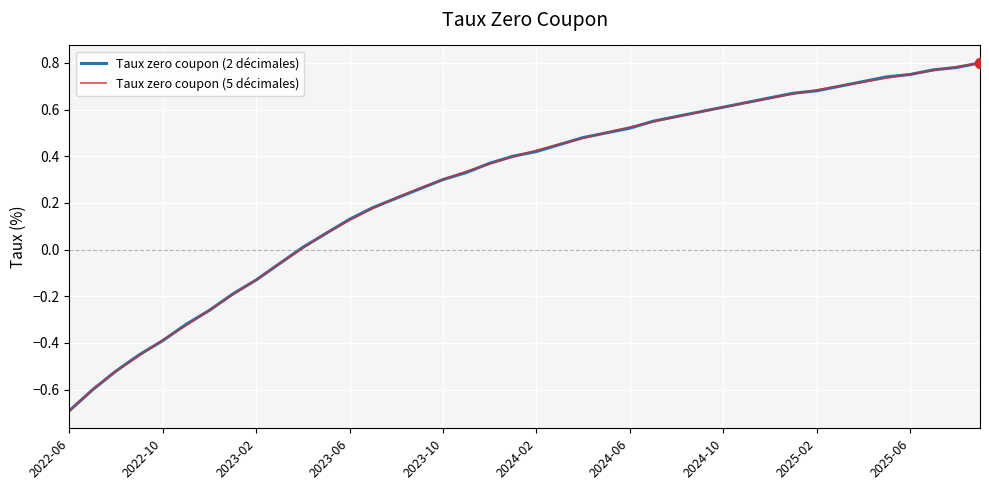

At how many categories does at least one series exceed 0?

30